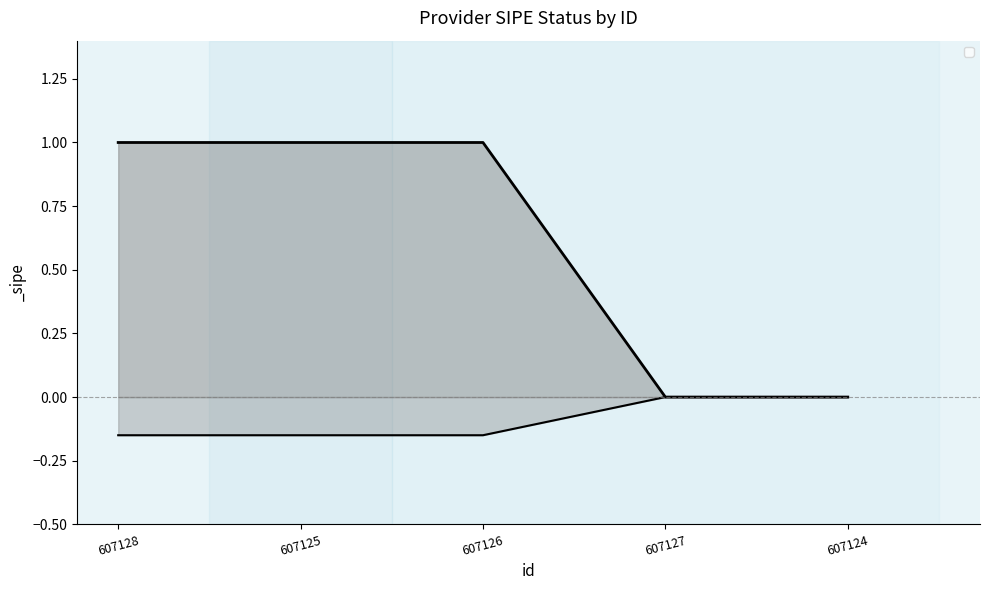

Reading right to left, transcribe all the data shown in this chart.

0	0	1	1	1